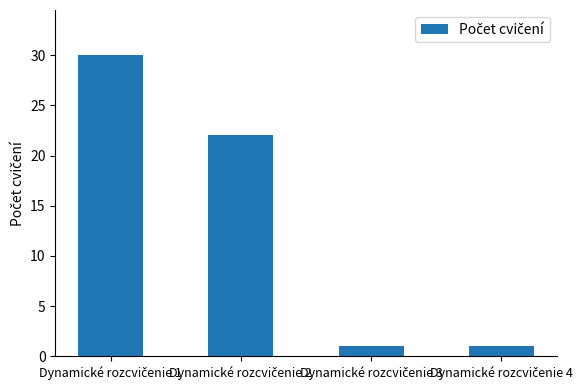

What is the value of the 4th bar from the left?

1